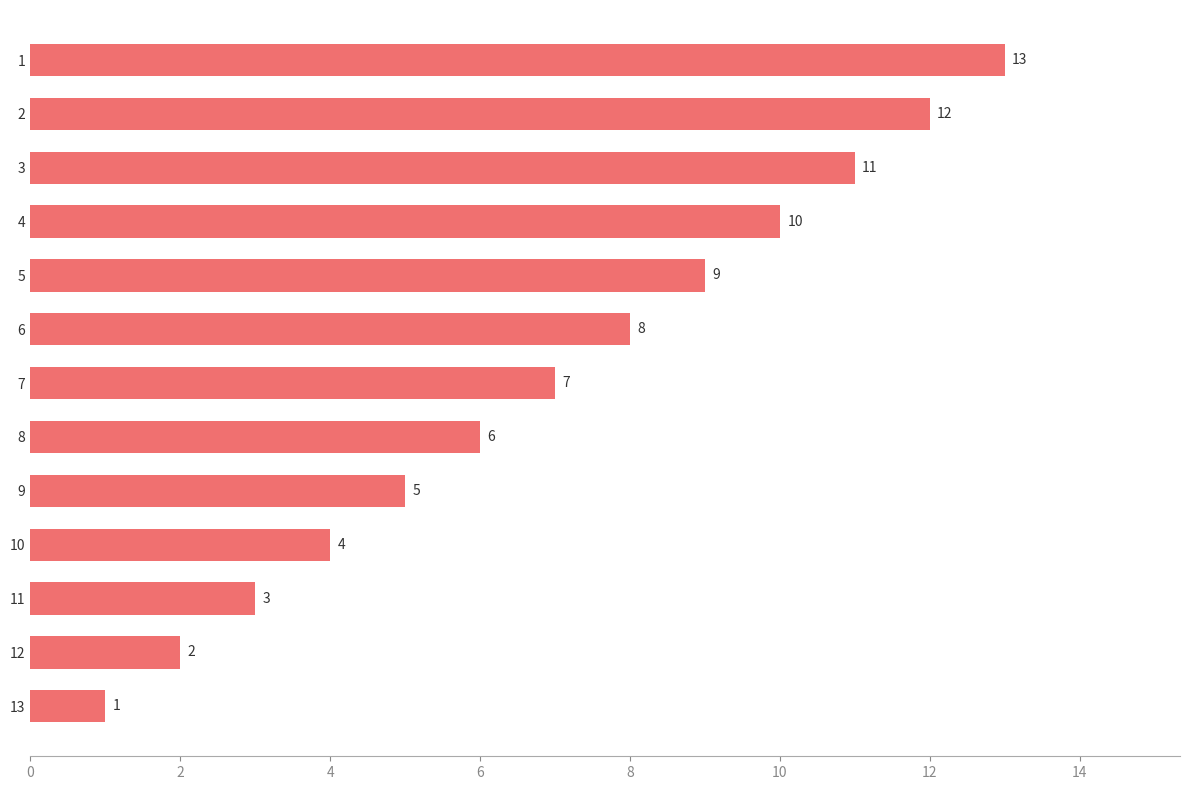

Count the number of data series in this chart.

1